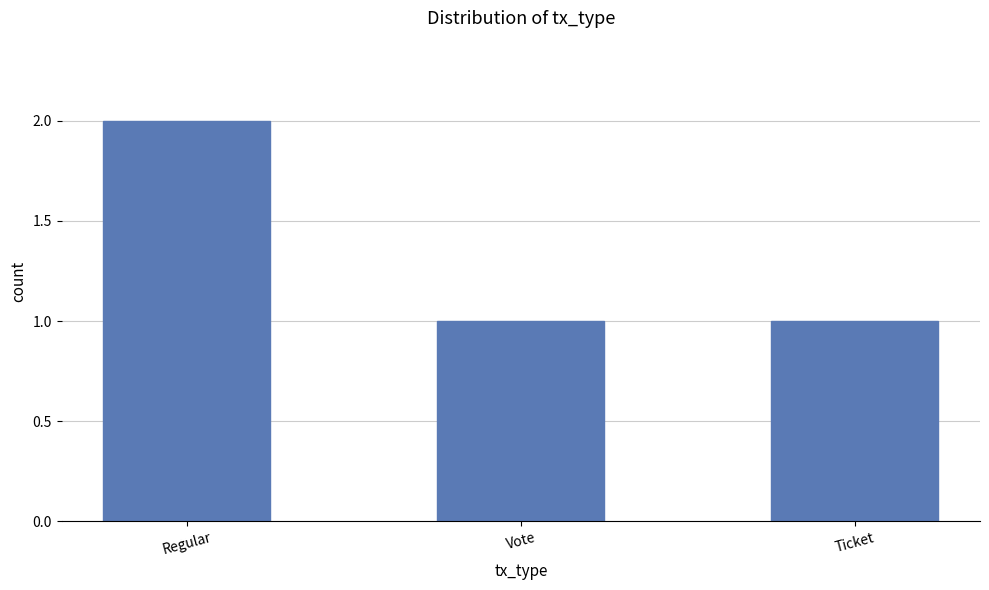

What is the sum of all values?

4